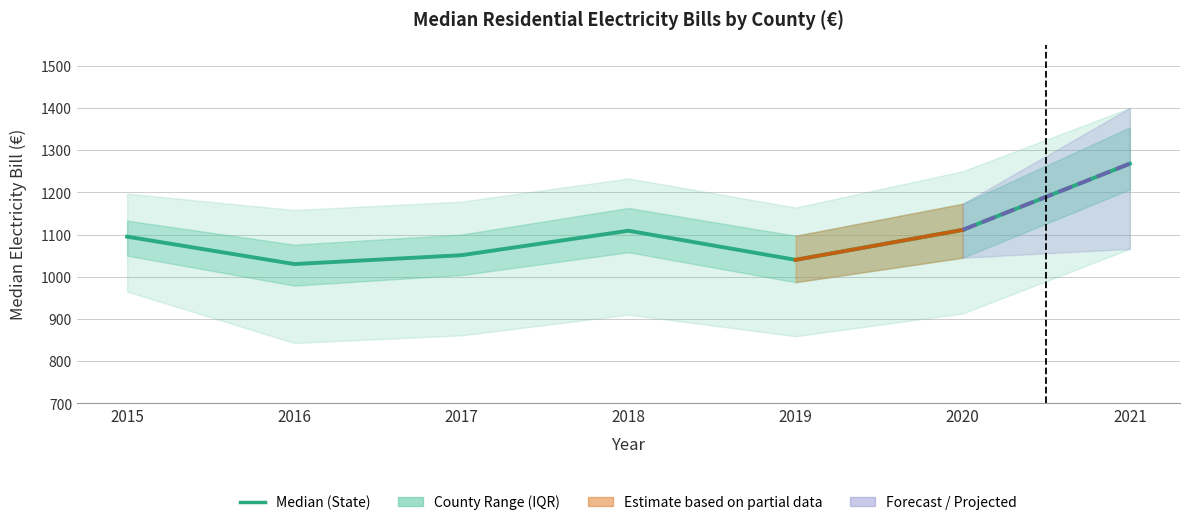

At which category does the data reach its first local valley?

2016